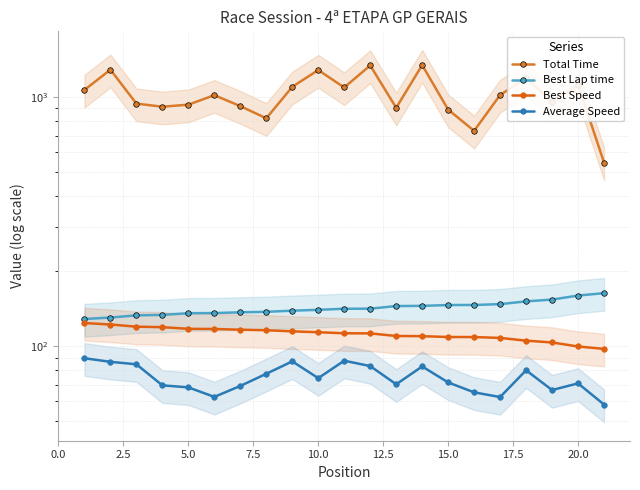

What is the value of the Best Speed point at the 9th from the left?

114.7